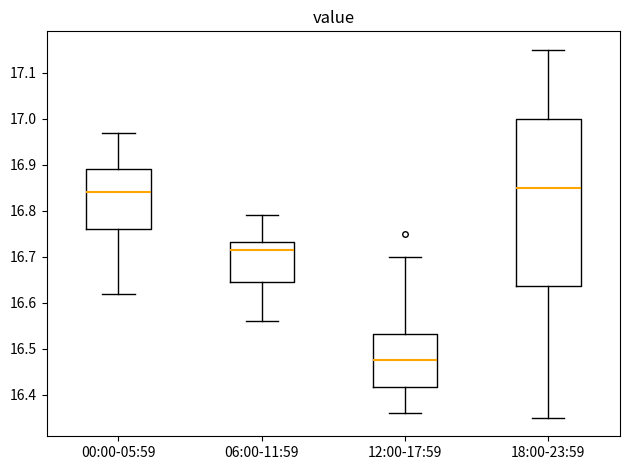

Reading left to right, transcribe this box plot: for each box, give where its median line is, the range the box spans, and where its two whiskers end, as read against the y-axis. The values are not printed on the chart, so give them approximately, as read against the axis.

00:00-05:59: median 16.84, box 16.76 to 16.89, whiskers 16.62 to 16.97
06:00-11:59: median 16.72, box 16.65 to 16.73, whiskers 16.56 to 16.79
12:00-17:59: median 16.48, box 16.42 to 16.53, whiskers 16.36 to 16.70
18:00-23:59: median 16.85, box 16.64 to 17.00, whiskers 16.35 to 17.15